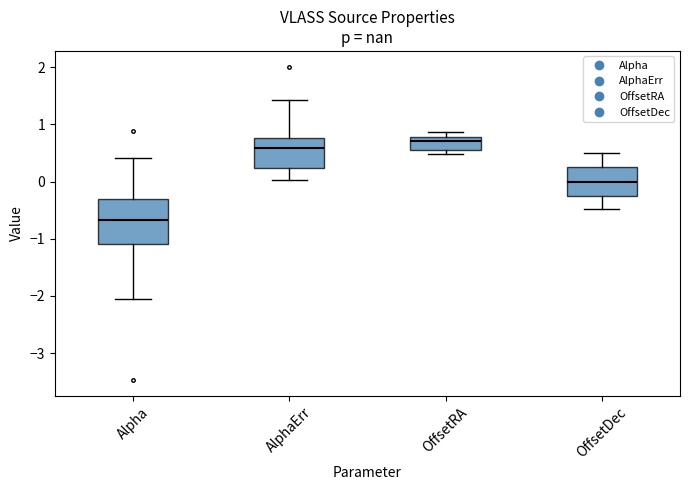

Which box is the tallest, from its lower edge to its upper edge?

Alpha